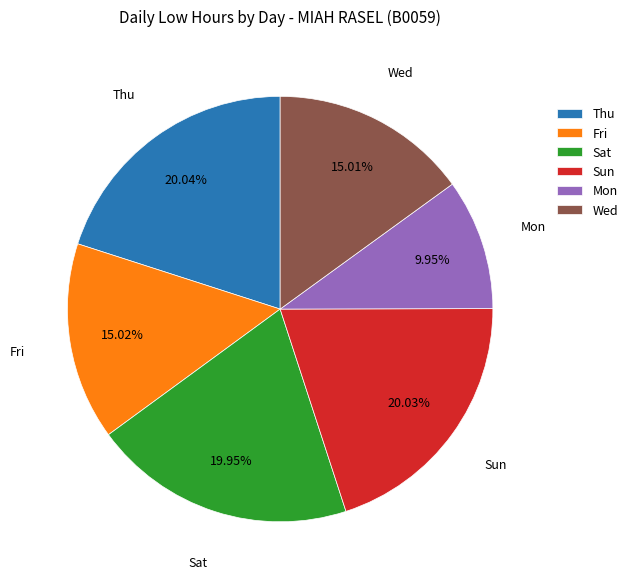

Which slice is the smallest?

Mon